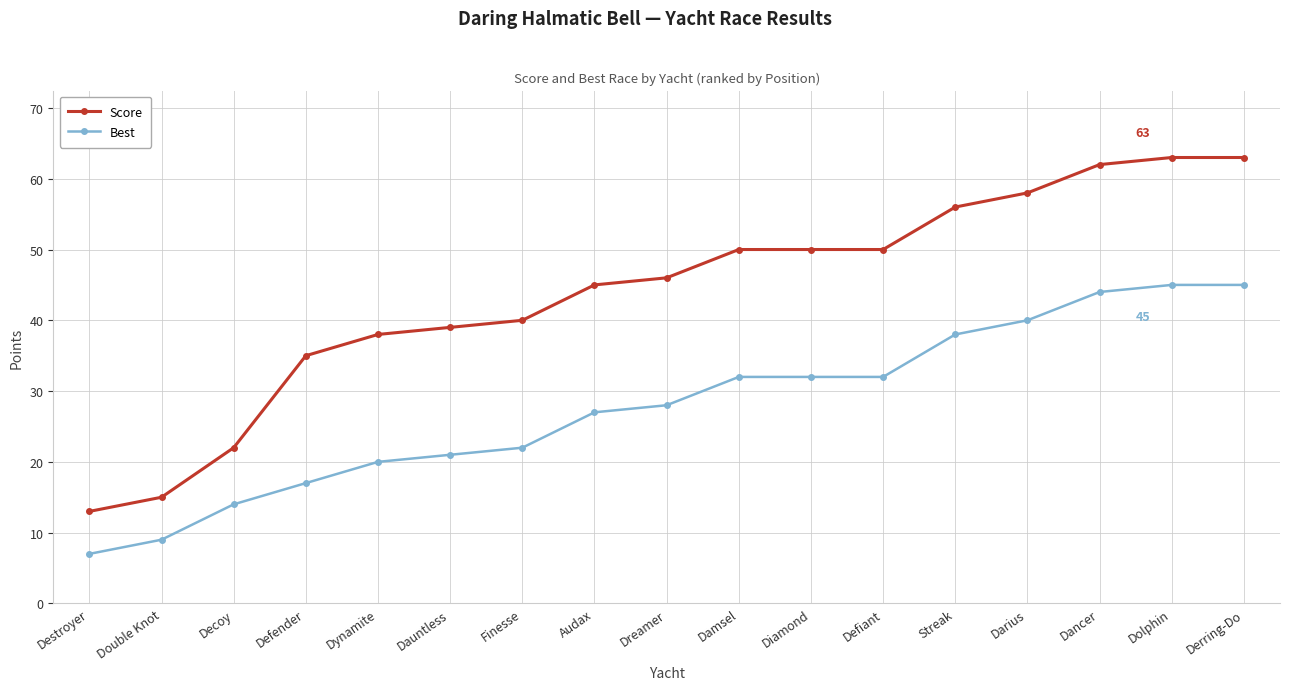

What is the difference between the maximum and minimum values in the Score series?

50